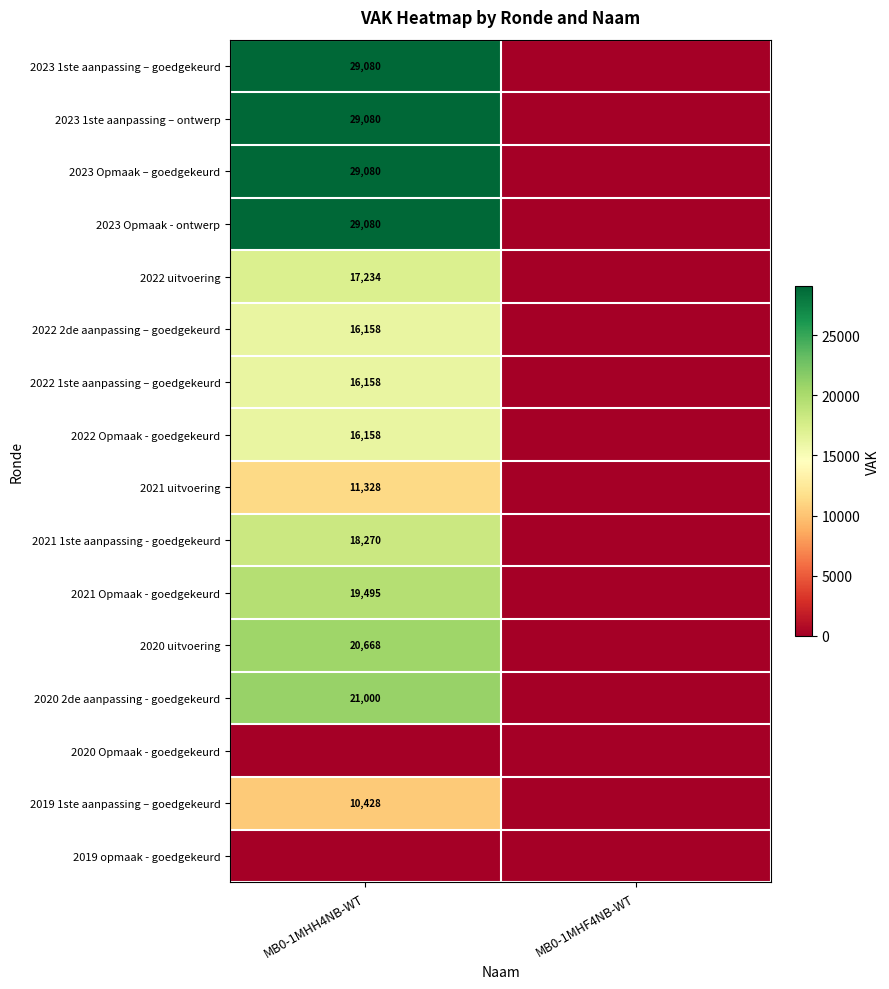

Is the value of 2023 1ste aanpassing – ontwerp at MB0-1MHH4NB-WT greater than the value of 2022 uitvoering at MB0-1MHH4NB-WT?

Yes